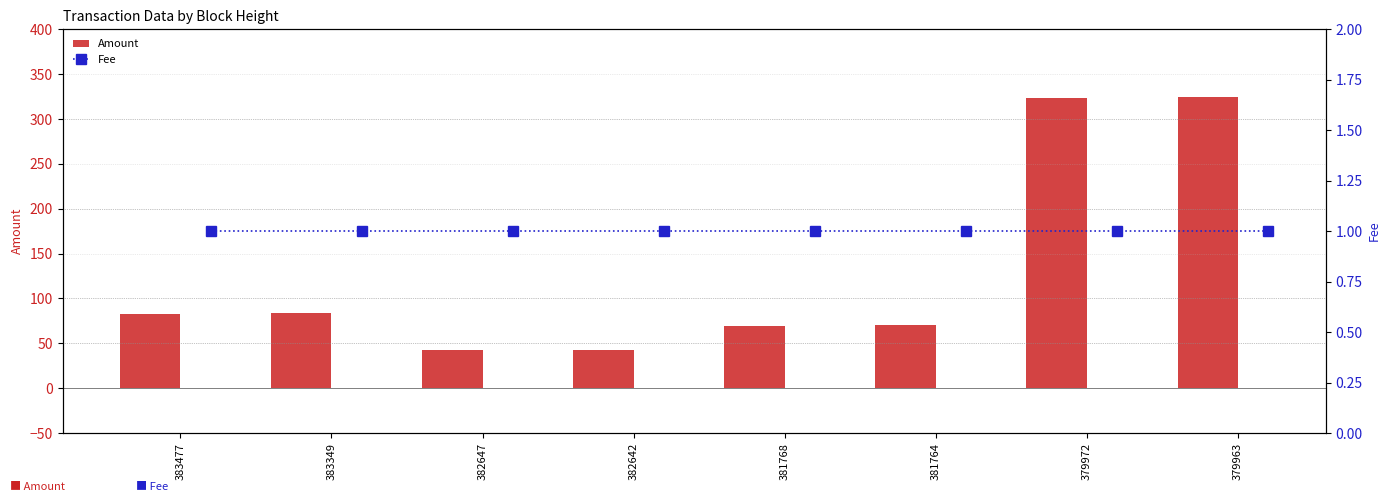

Is it true that Amount equals 42 at 382647?

True